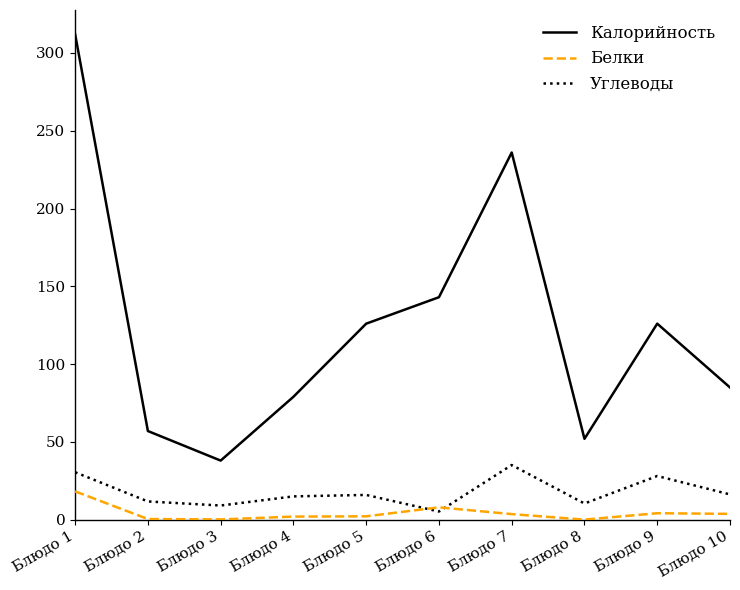

Which category has the highest value across all series?

Блюдо 1